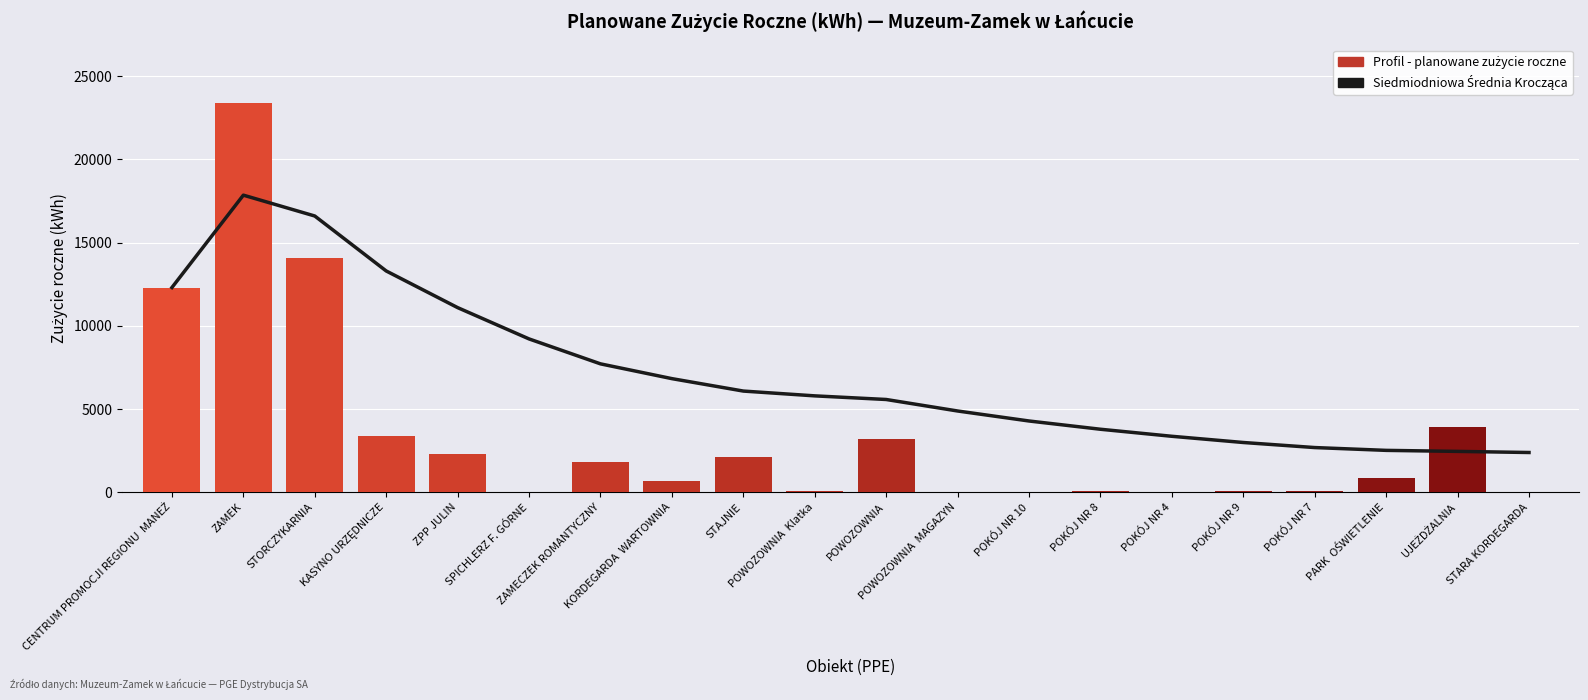

How many series are shown in this chart?

2